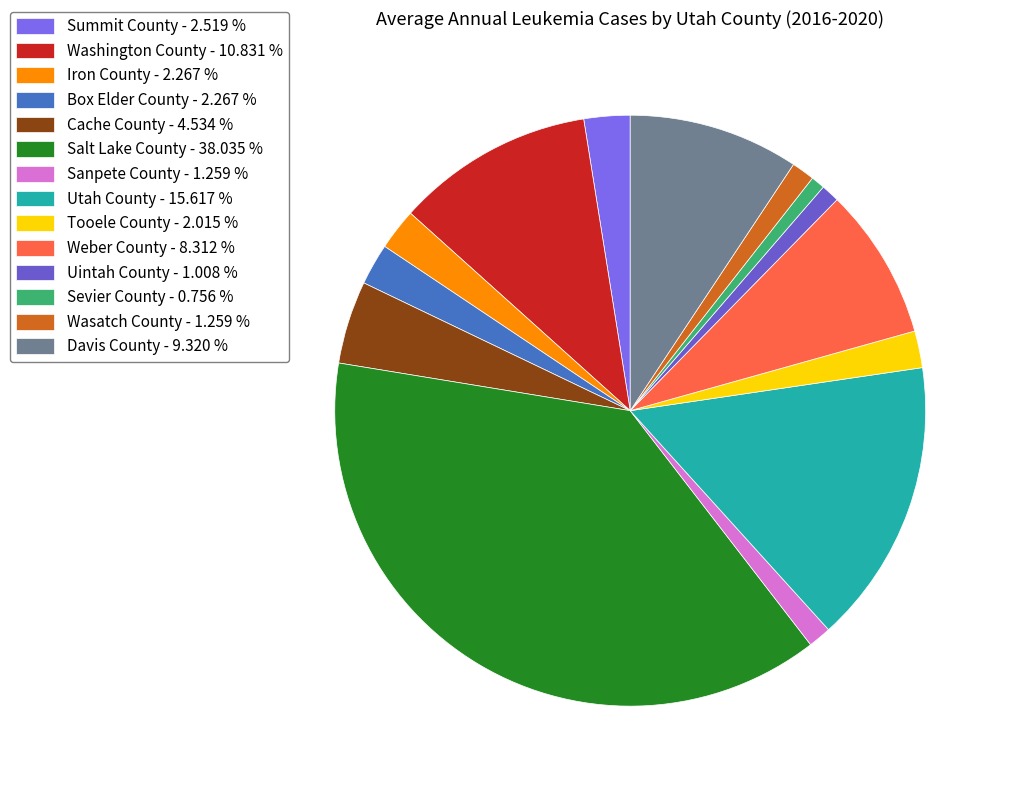

Combined, do Summit County and Sevier County account for over 50%?

No